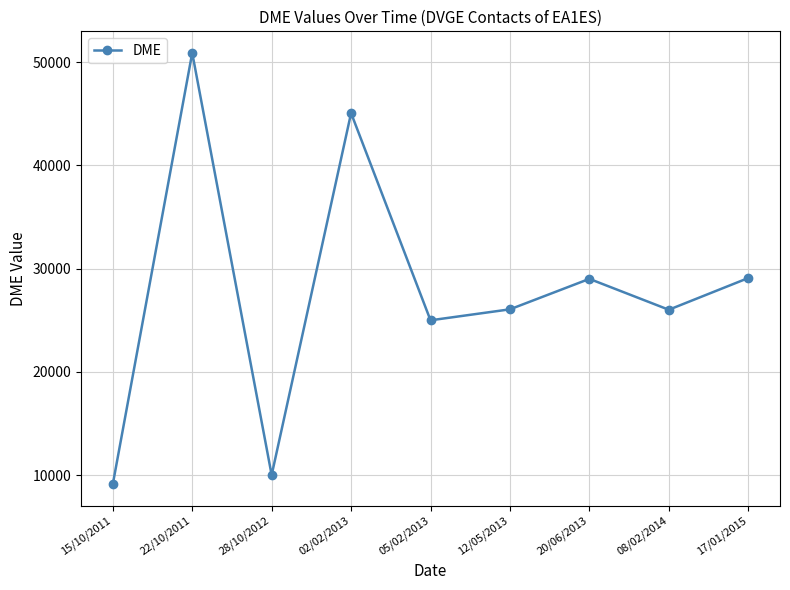

Read the value at 08/02/2014.

26024